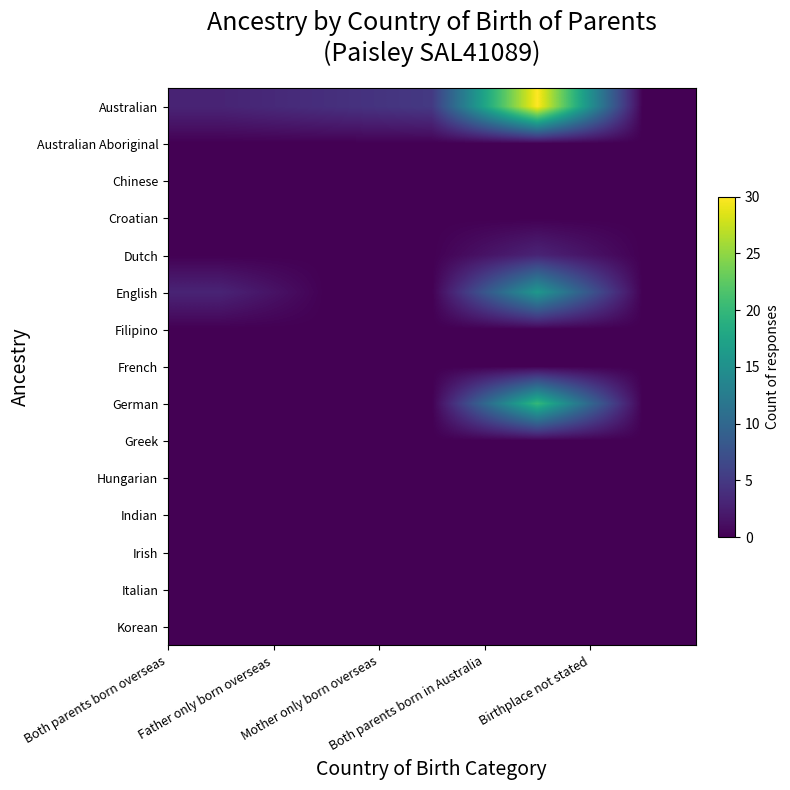

Reading left to right, what are all the values shown in this chart?

Australian: 3	4	5	30	0
Australian Aboriginal: 0	0	0	0	0
Chinese: 0	0	0	0	0
Croatian: 0	0	0	0	0
Dutch: 0	0	0	3	0
English: 3	0	0	16	0
Filipino: 0	0	0	0	0
French: 0	0	0	0	0
German: 0	0	0	20	0
Greek: 0	0	0	0	0
Hungarian: 0	0	0	0	0
Indian: 0	0	0	0	0
Irish: 0	0	0	0	0
Italian: 0	0	0	0	0
Korean: 0	0	0	0	0